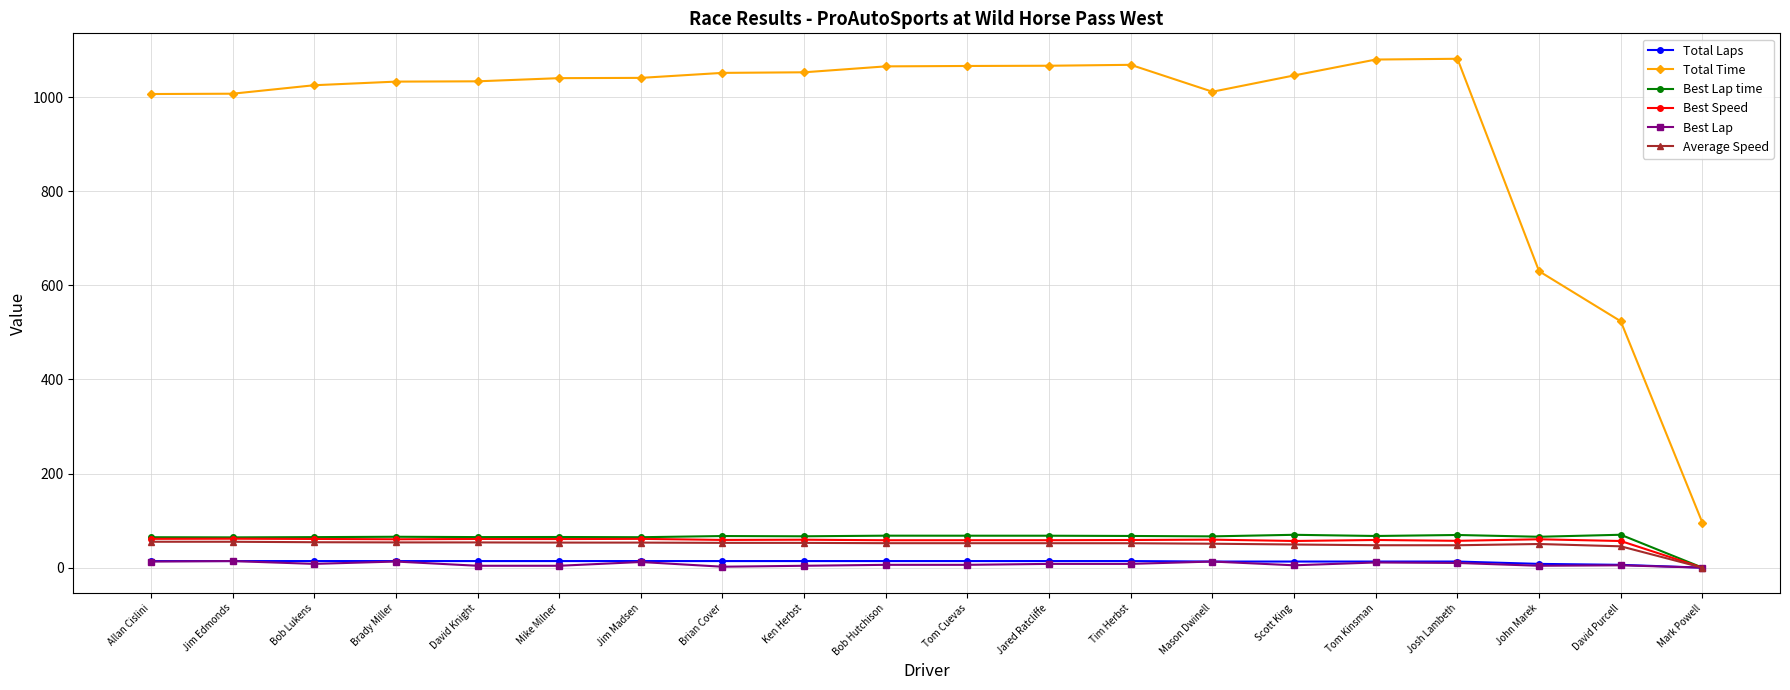

Which category has the lowest value in the Total Time series?

Mark Powell